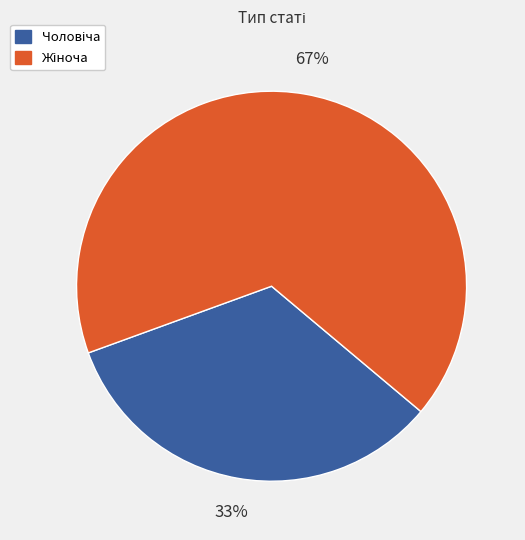

How many slices are in this pie chart?

2